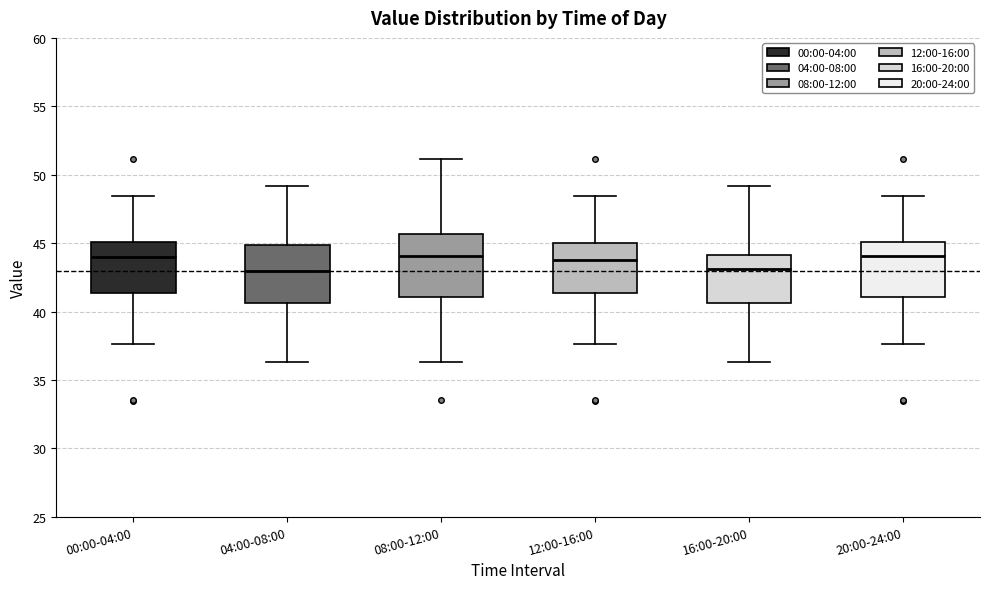

Where does the upper whisker of the box for 04:00-08:00 end on the y-axis? The values are not printed on the chart, so give them approximately, as read against the axis.

49.0